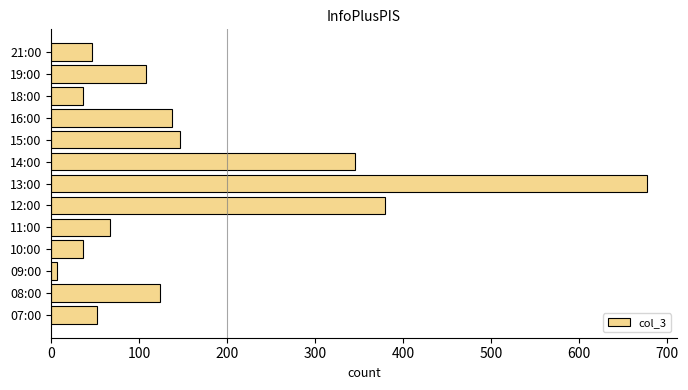

The value at 10:00 is 36. True or false?

True